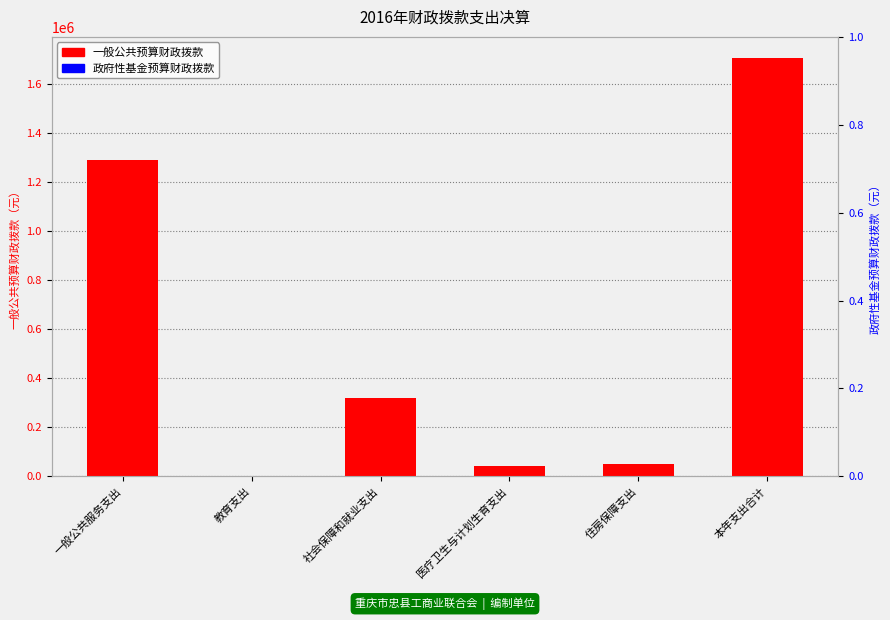

What is the total value across all series at 住房保障支出?

49384.8